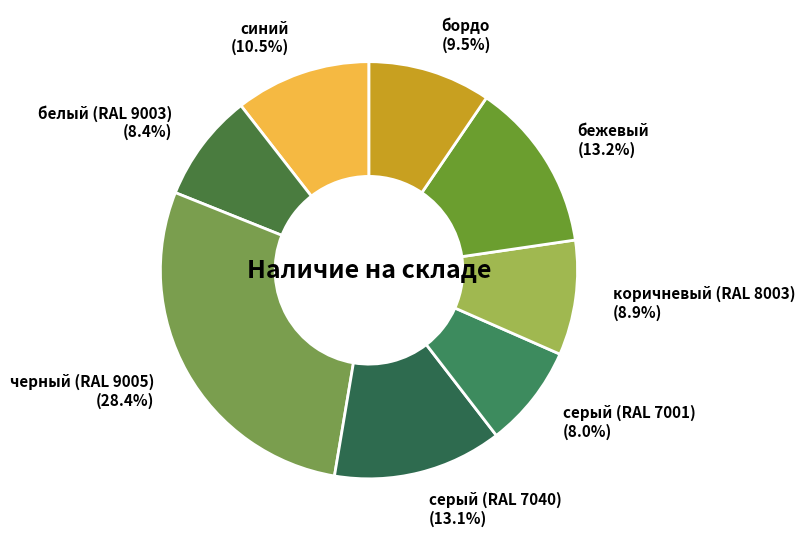

What percentage do бордо and белый (RAL 9003) together represent?

17.9%